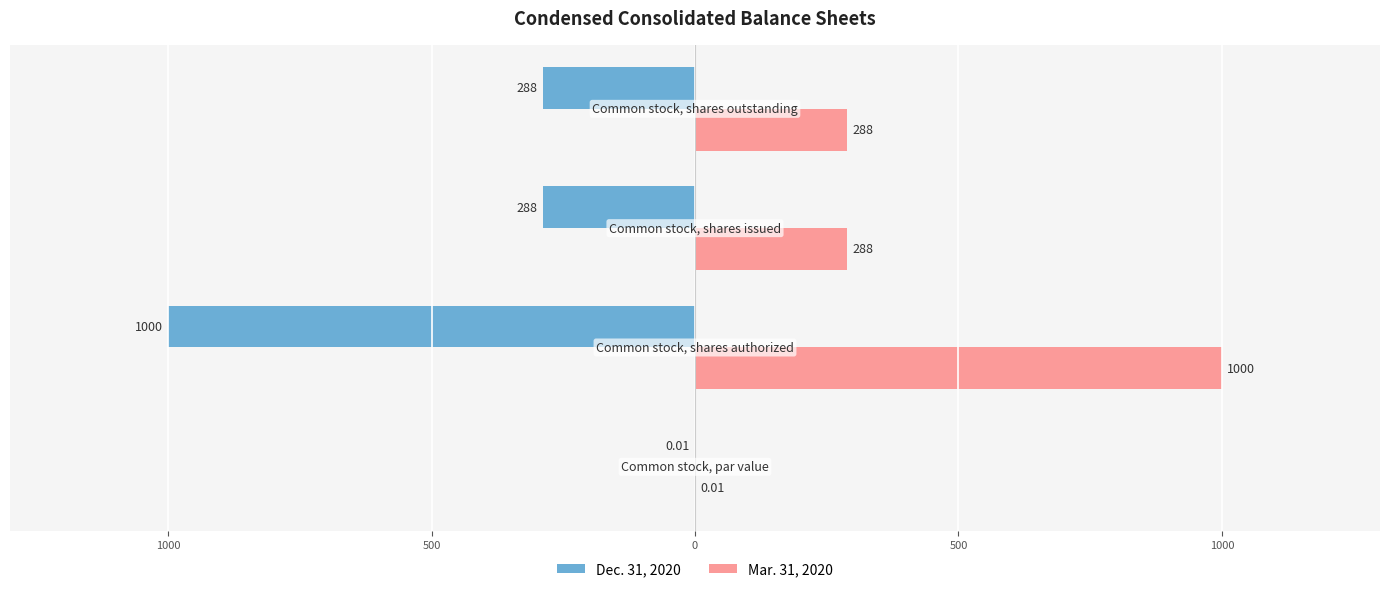

What are all the series names shown in the legend?

Dec. 31, 2020, Mar. 31, 2020